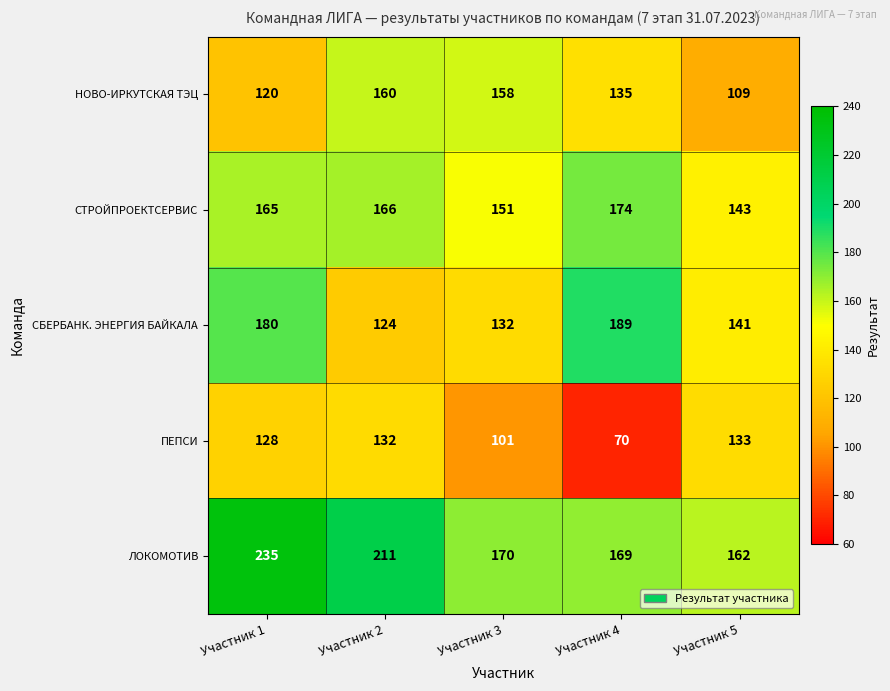

Which series has the widest spread of values?

ЛОКОМОТИВ